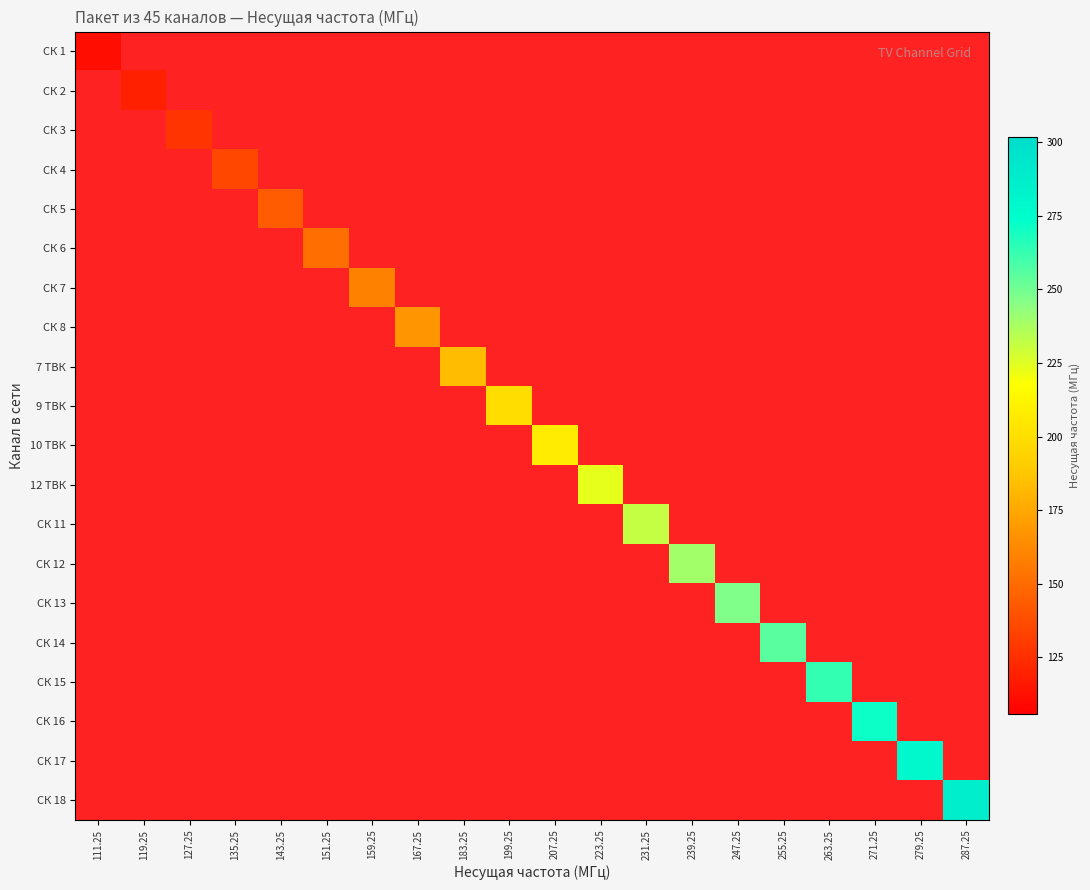

Count the number of categories in the chart.

20